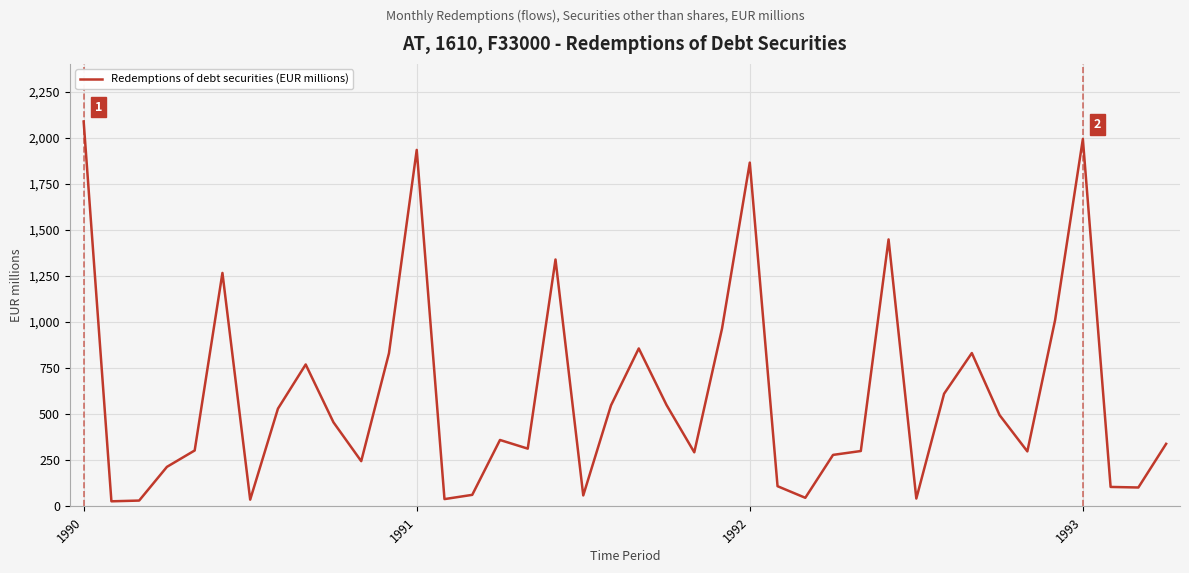

What is the greatest value displayed?

2087